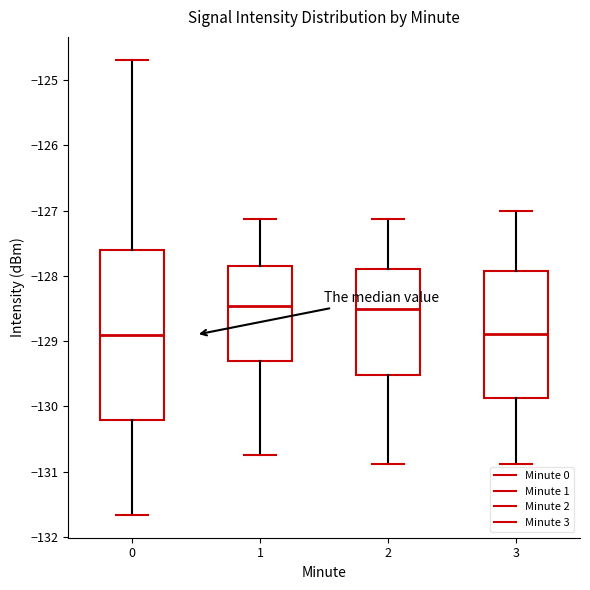

Reading left to right, read every box against the y-axis: the position of its median line, the range the box covers, and the ends of its whiskers. The values are not printed on the chart, so give them approximately, as read against the axis.

0: median -128.9, box -130.2 to -127.6, whiskers -131.7 to -124.7
1: median -128.5, box -129.3 to -127.8, whiskers -130.7 to -127.1
2: median -128.5, box -129.5 to -127.9, whiskers -130.9 to -127.1
3: median -128.9, box -129.9 to -127.9, whiskers -130.9 to -127.0